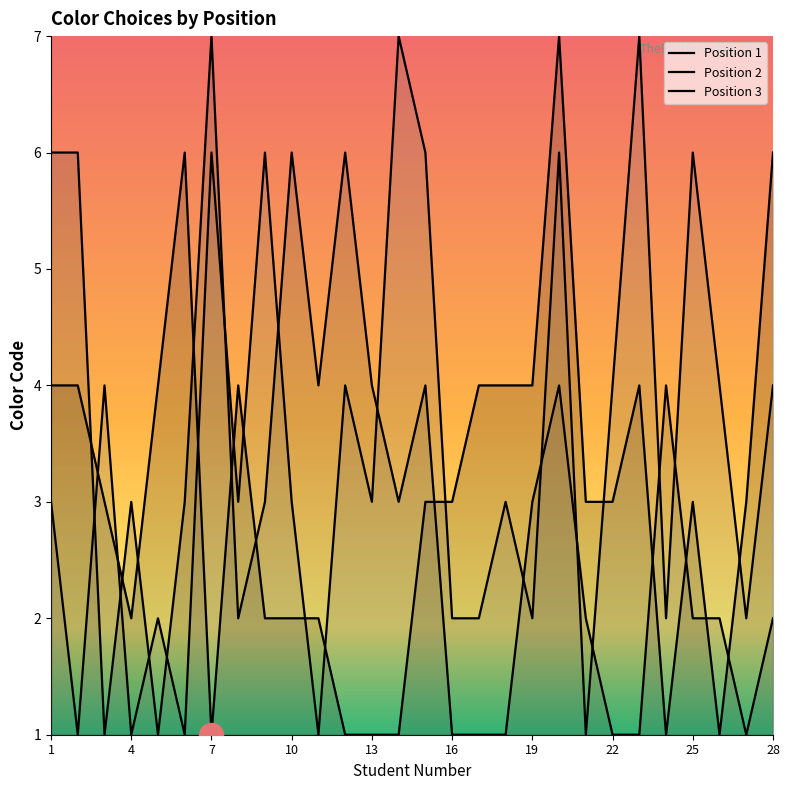

At how many categories does at least one series exceed 4?

13